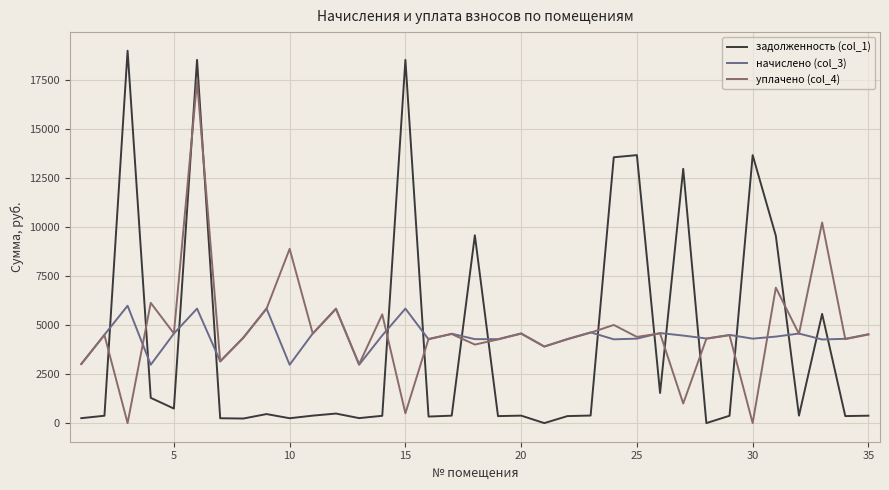

True or false: уплачено (col_4) and задолженность (col_1) cross at least once.

True